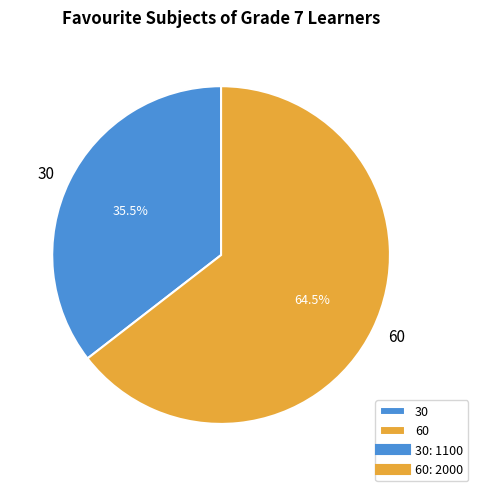

Rank the categories by value from lowest to highest.

30, 60